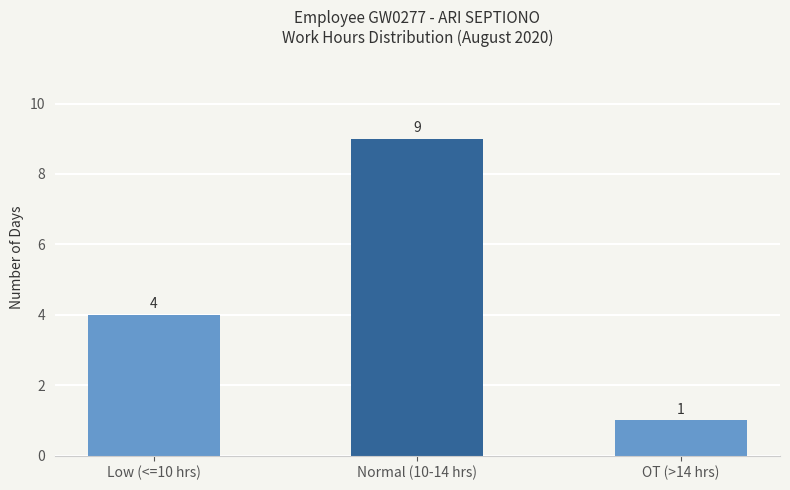

Which has a higher value, Low (<=10 hrs) or Normal (10-14 hrs)?

Normal (10-14 hrs)